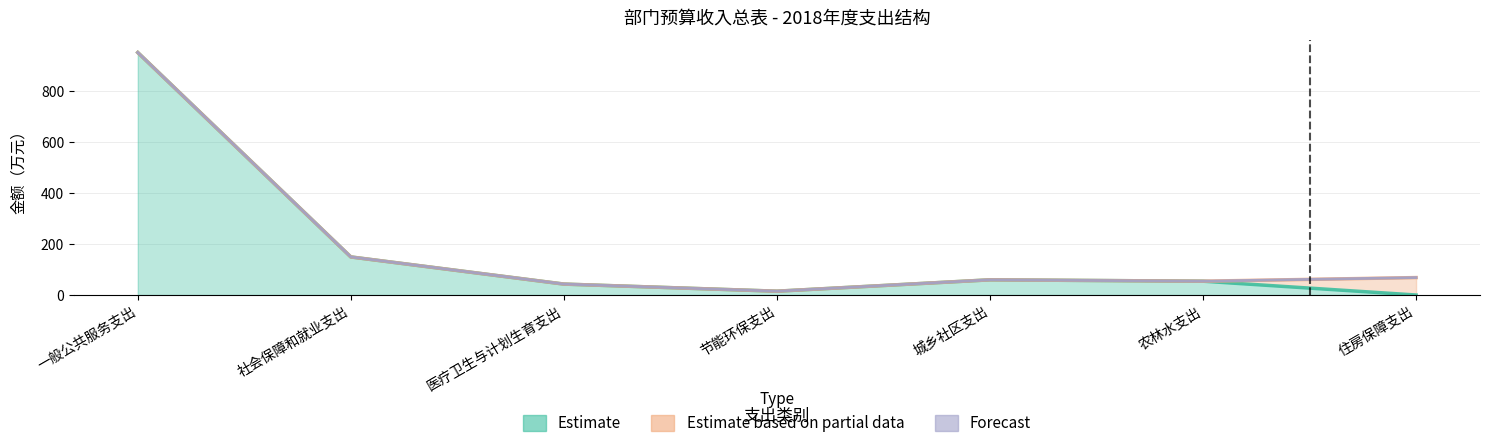

Reading left to right, what are all the values shown in this chart?

Estimate: 一般公共服务支出=949.9	社会保障和就业支出=149.2	医疗卫生与计划生育支出=42.8	节能环保支出=15.0	城乡社区支出=59.5	农林水支出=54.1	住房保障支出=0.0
Estimate based on partial data: 一般公共服务支出=0.0	社会保障和就业支出=0.0	医疗卫生与计划生育支出=0.0	节能环保支出=0.0	城乡社区支出=0.0	农林水支出=0.0	住房保障支出=68.3
Forecast: 一般公共服务支出=0.0	社会保障和就业支出=0.0	医疗卫生与计划生育支出=0.0	节能环保支出=0.0	城乡社区支出=0.0	农林水支出=0.0	住房保障支出=0.0